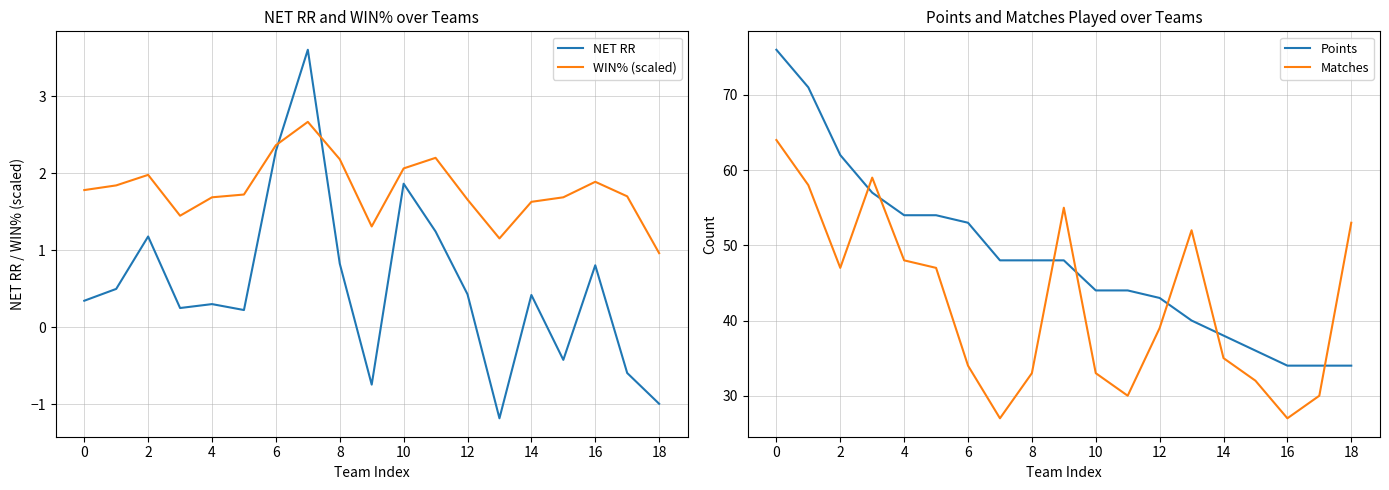

How many times do WIN% (scaled) and NET RR cross each other?

2